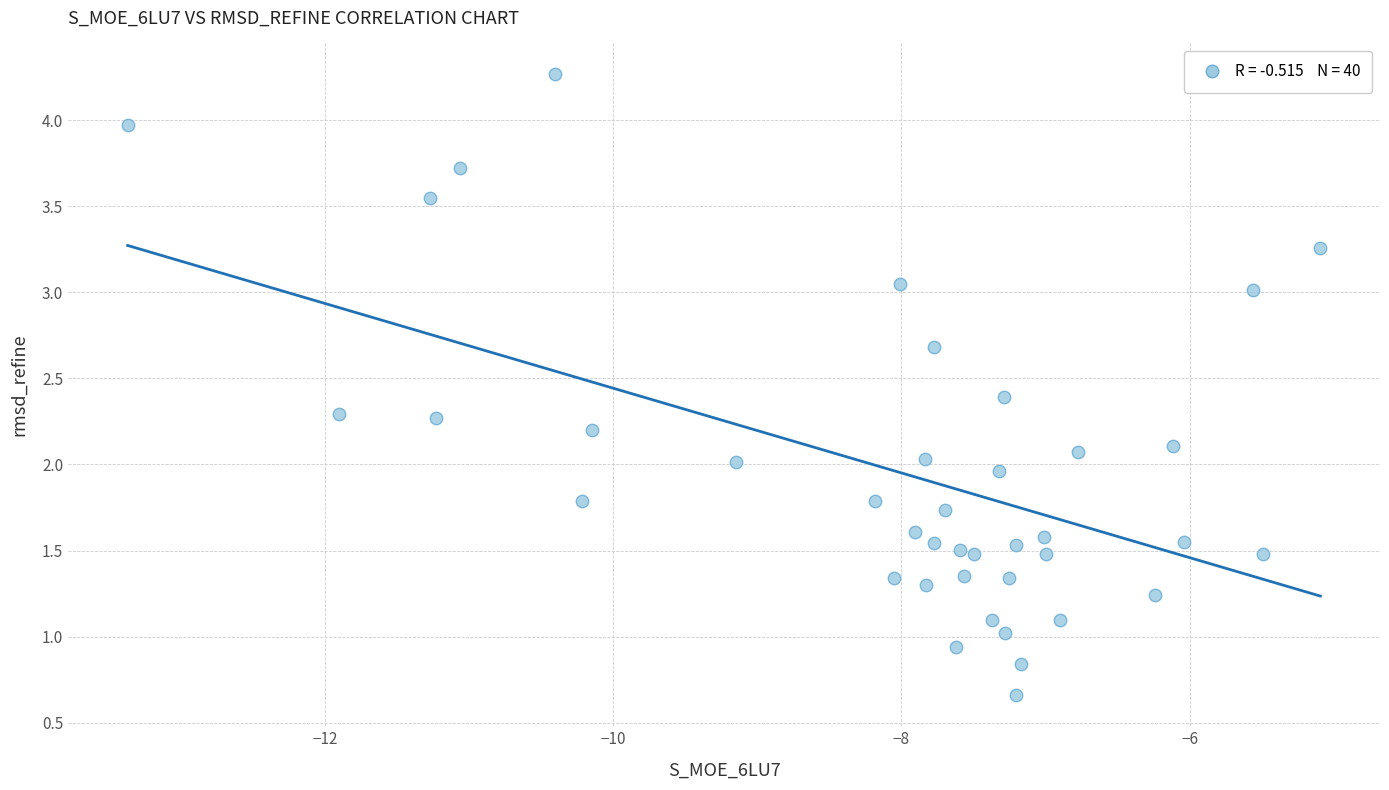

What is the range of Y values (max minus min)?

3.6